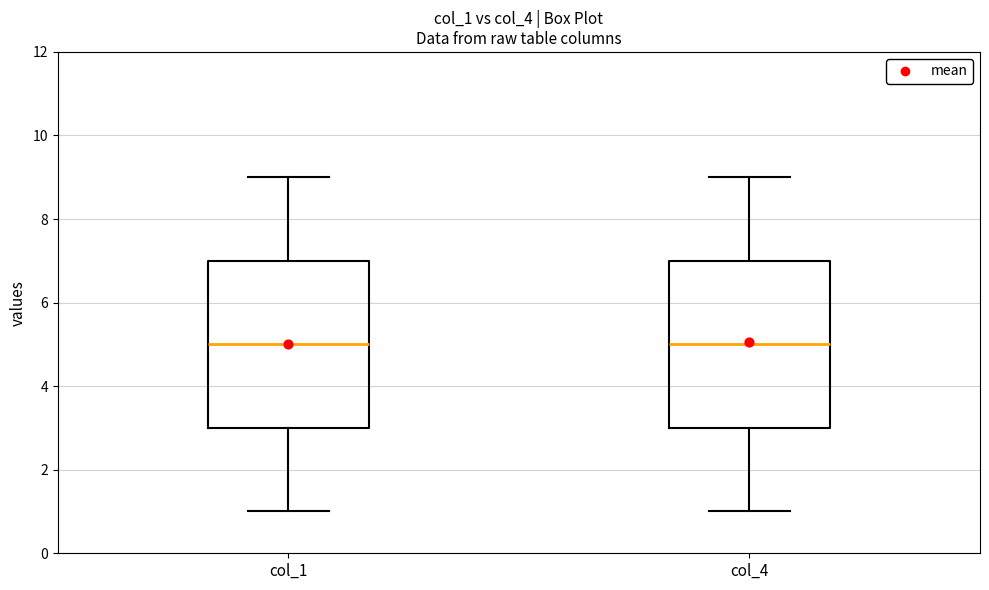

Reading left to right, read every box against the y-axis: the position of its median line, the range the box covers, and the ends of its whiskers. The values are not printed on the chart, so give them approximately, as read against the axis.

col_1: median 5, box 3 to 7, whiskers 1 to 9
col_4: median 5, box 3 to 7, whiskers 1 to 9